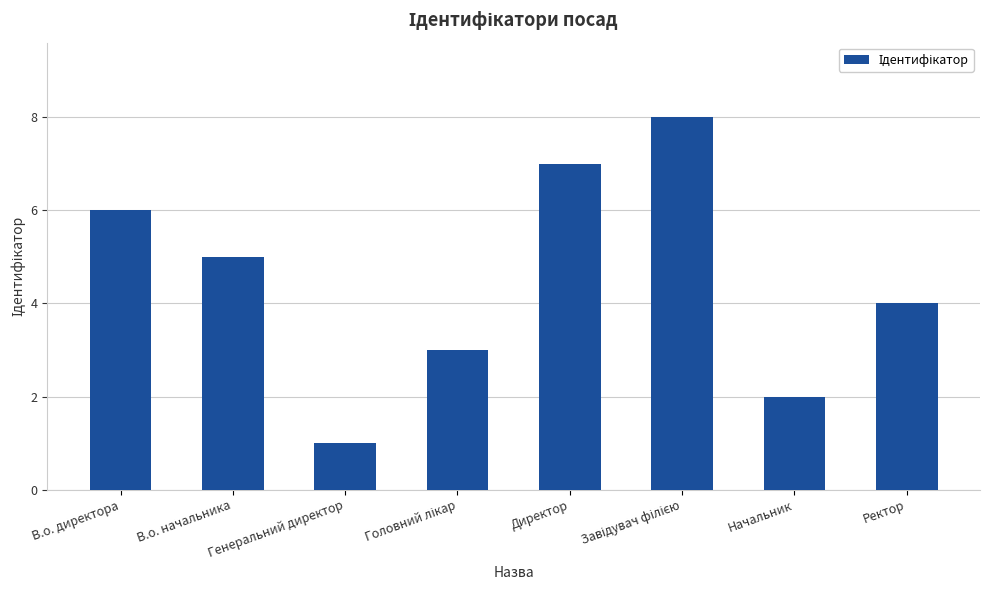

Is it true that the value at В.о. директора is 6?

True